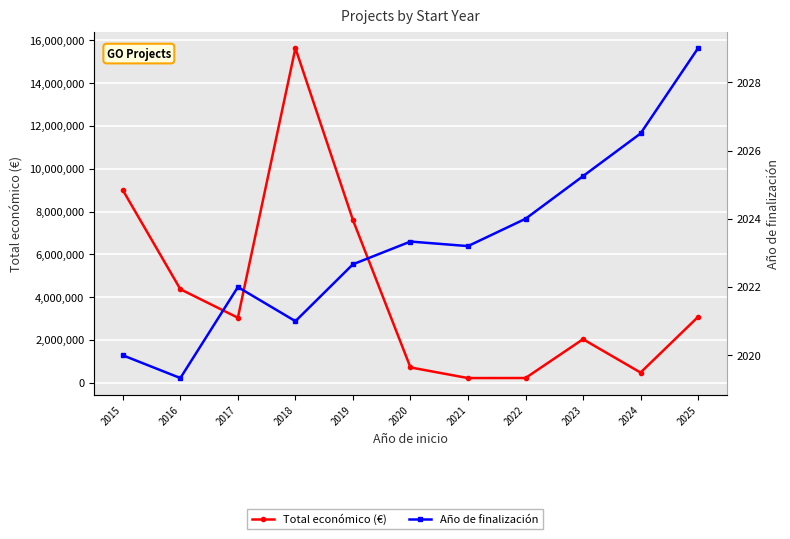

Which category has the lowest value in the Año de finalización series?

2016